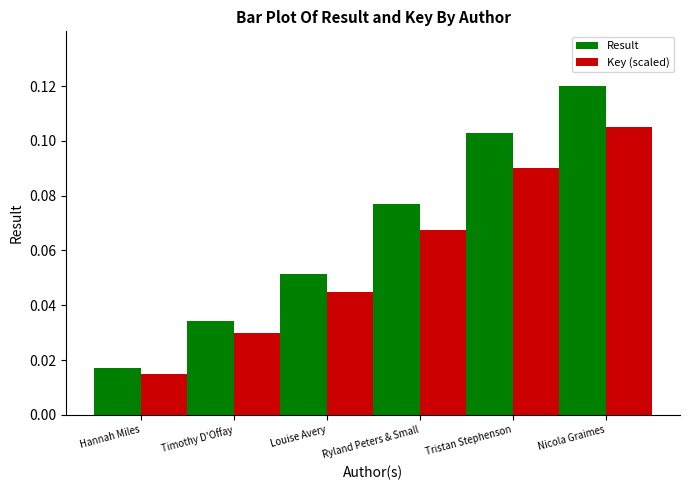

How many categories are shown in the chart?

6